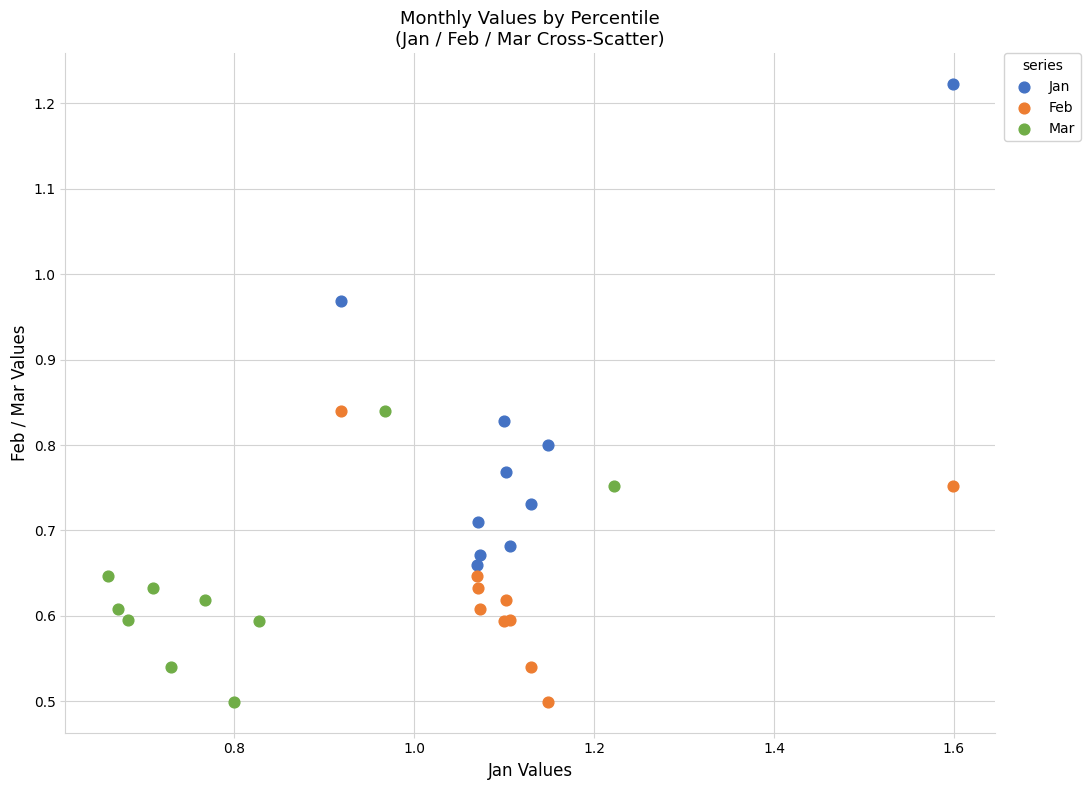

Which series reaches the maximum Y coordinate?

Jan